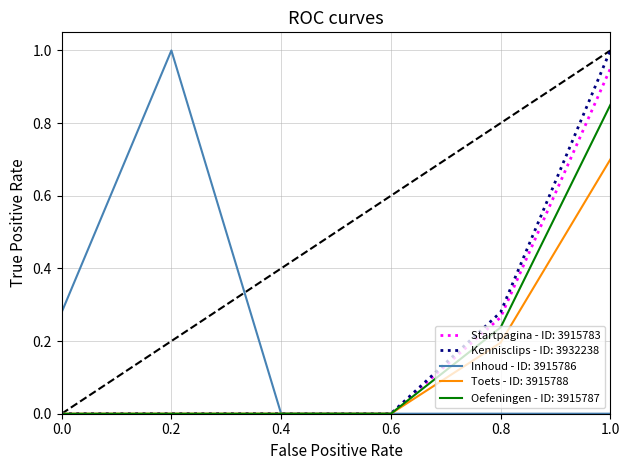

What is the greatest value displayed?

1.0